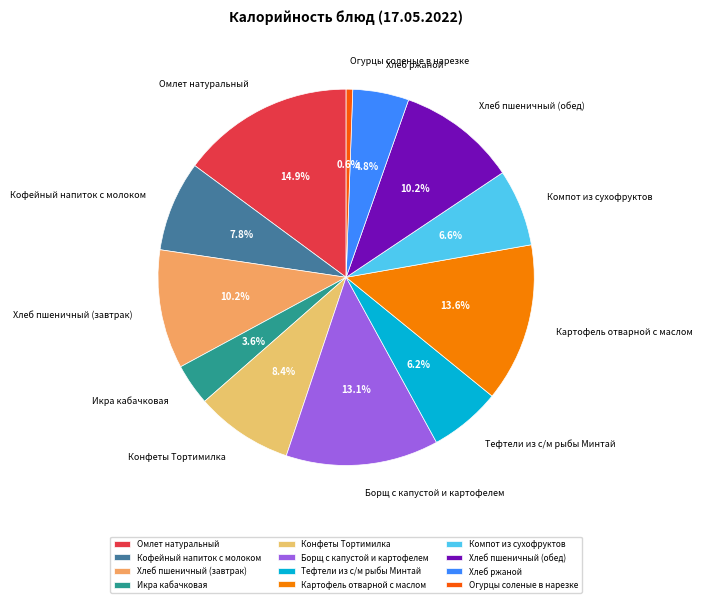

Which has a higher value, Борщ с капустой и картофелем or Кофейный напиток с молоком?

Борщ с капустой и картофелем